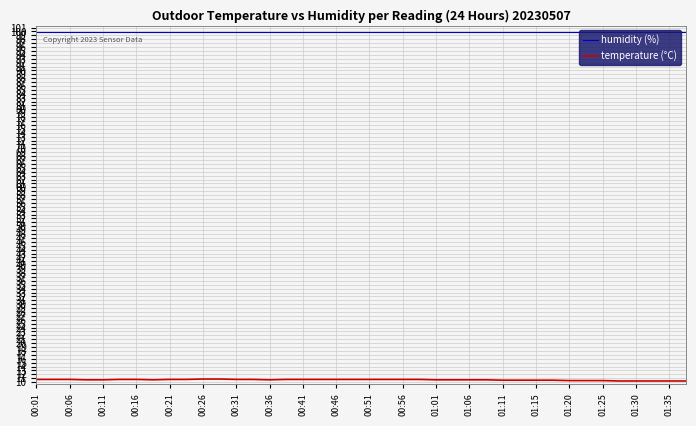

What is the difference between the second highest and minimum values in the temperature (°C) series?

0.5